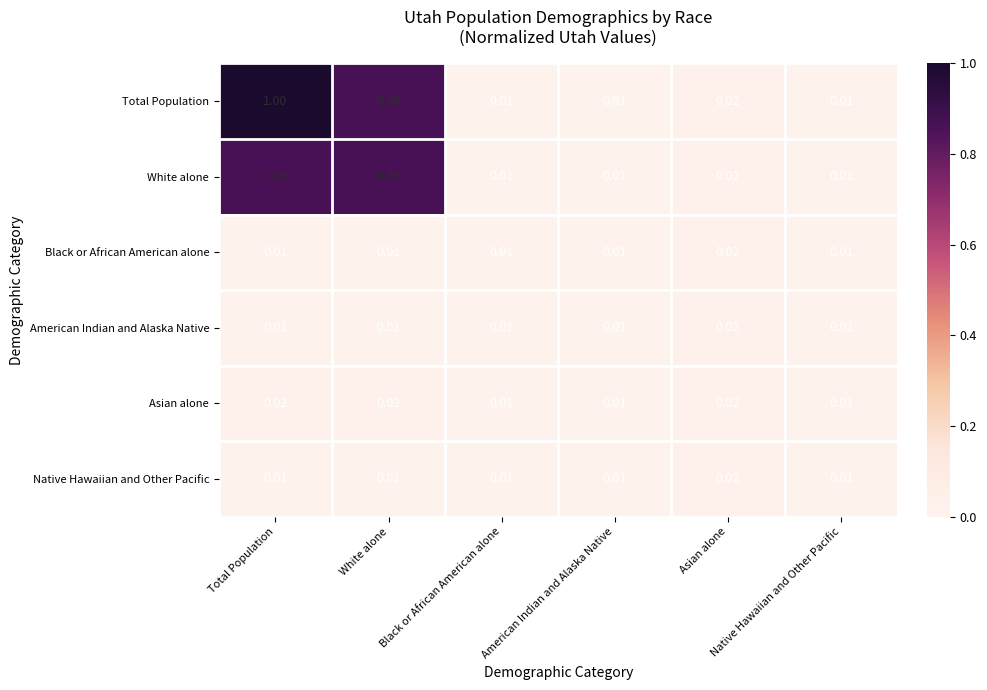

How many distinct data groups are displayed?

6